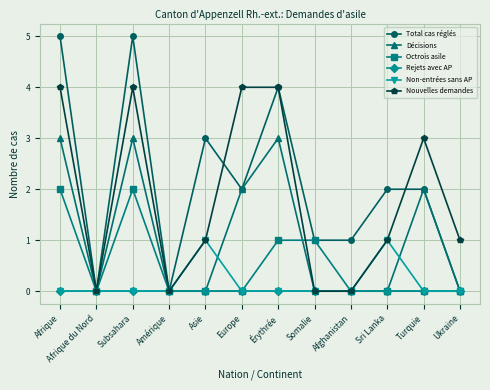

Which series has the widest spread of values?

Total cas réglés